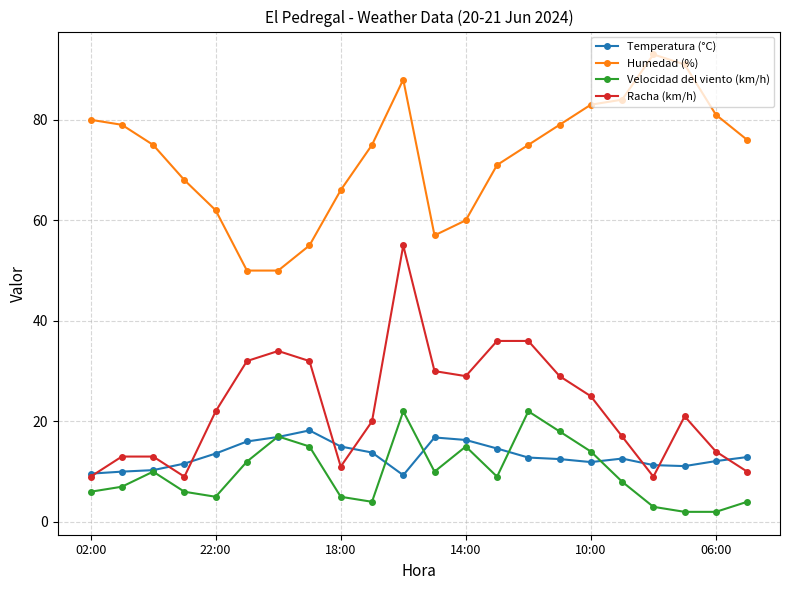

True or false: Humedad (%) has more than 0 interior local peaks.

True